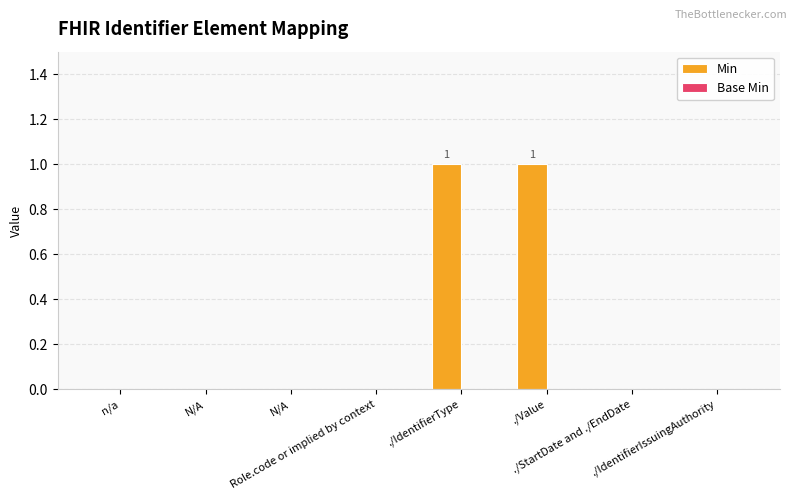

How many categories are shown in the chart?

8